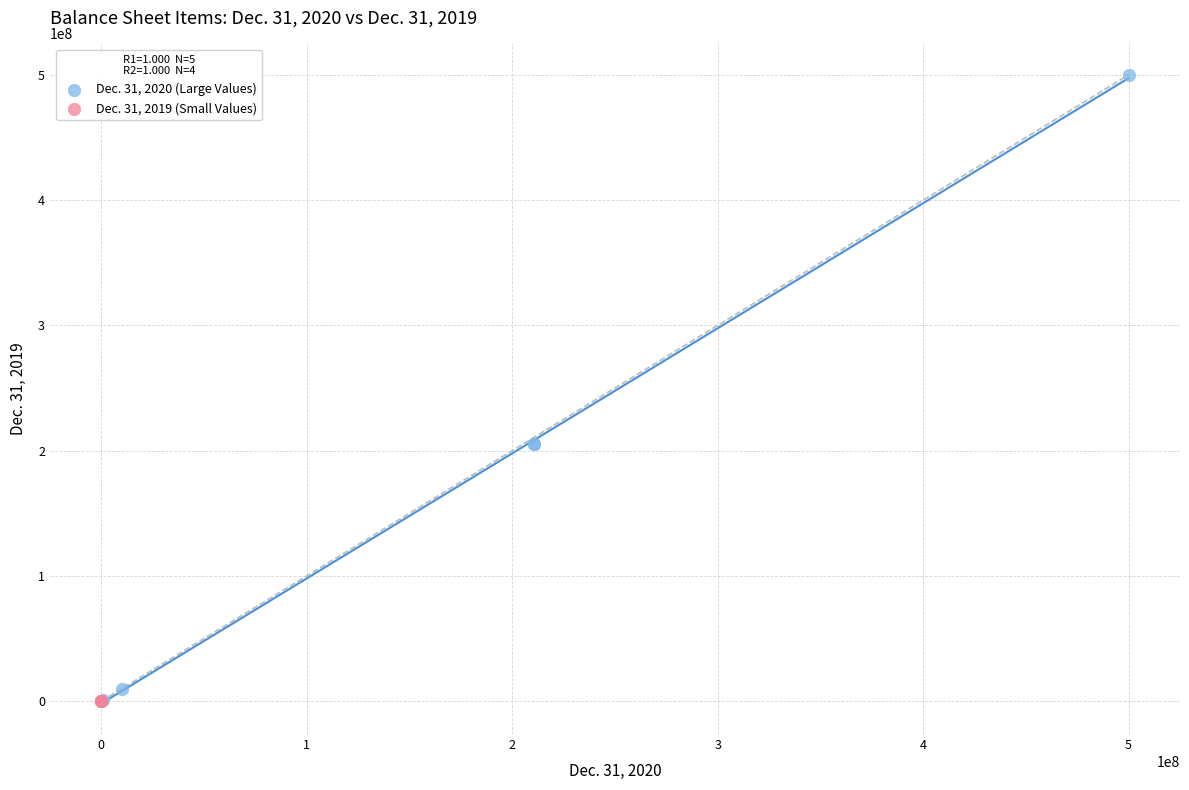

What are all the series names shown in the legend?

Dec. 31, 2020 (Large Values), Dec. 31, 2019 (Small Values)